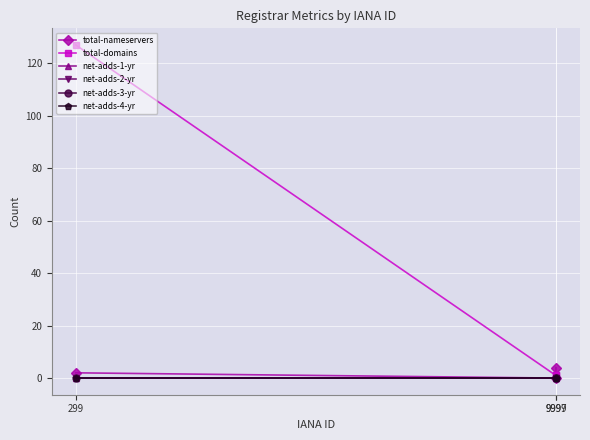

Where is net-adds-4-yr nearest to the value 0?

299